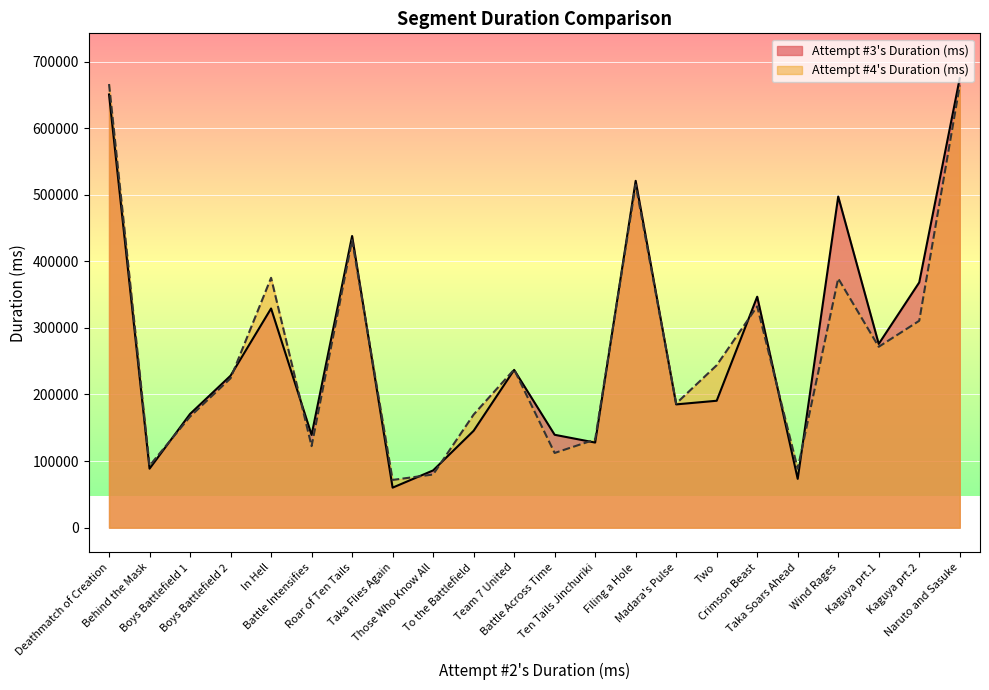

What is the value of the Attempt #3's Duration (ms) point at the 13th from the left?

127822